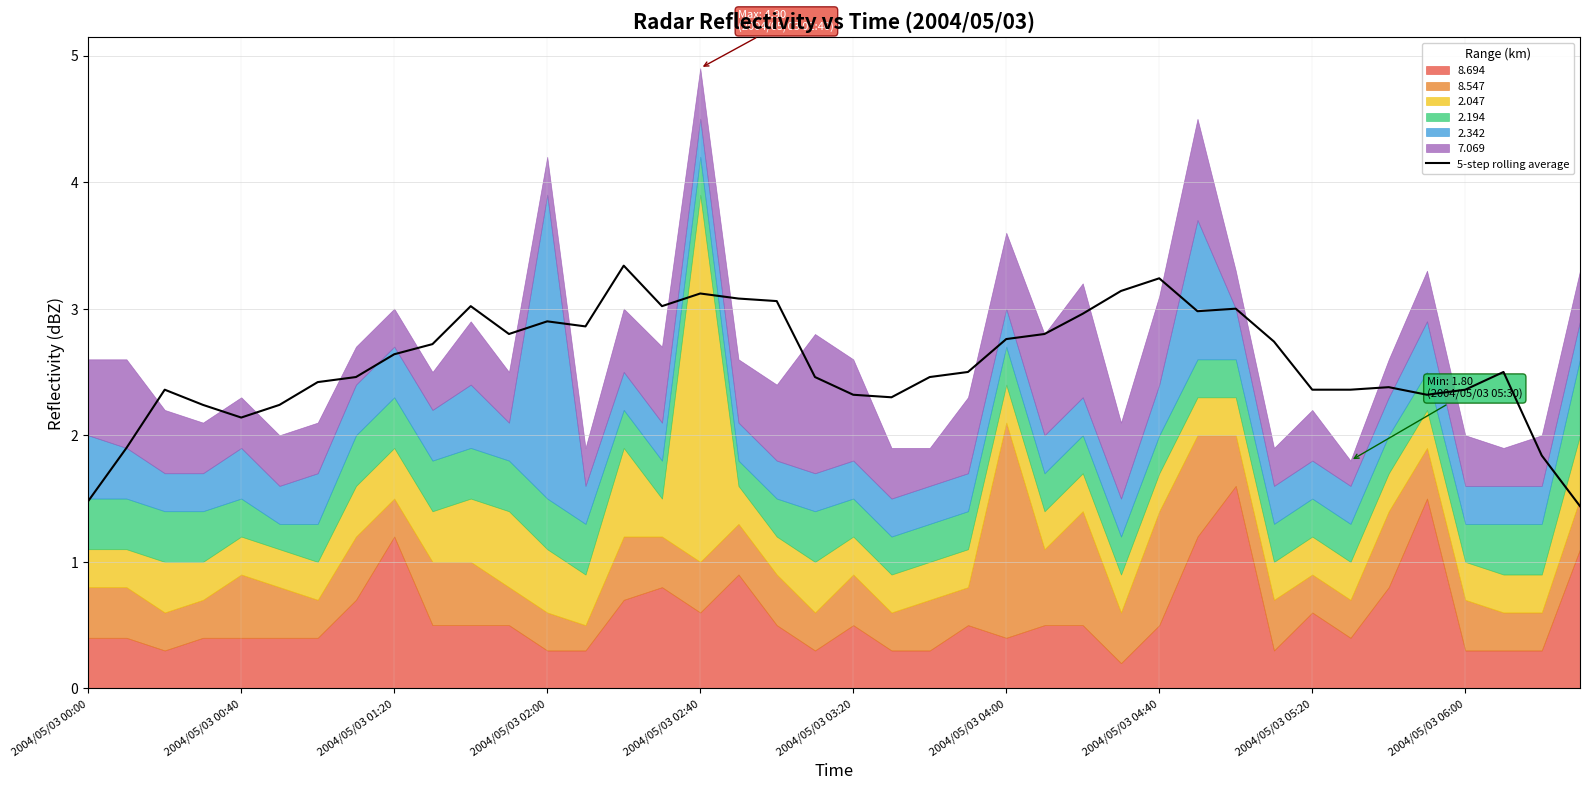

The value of 5-step rolling average at 2004/05/03 00:00 is 1.5. True or false?

True